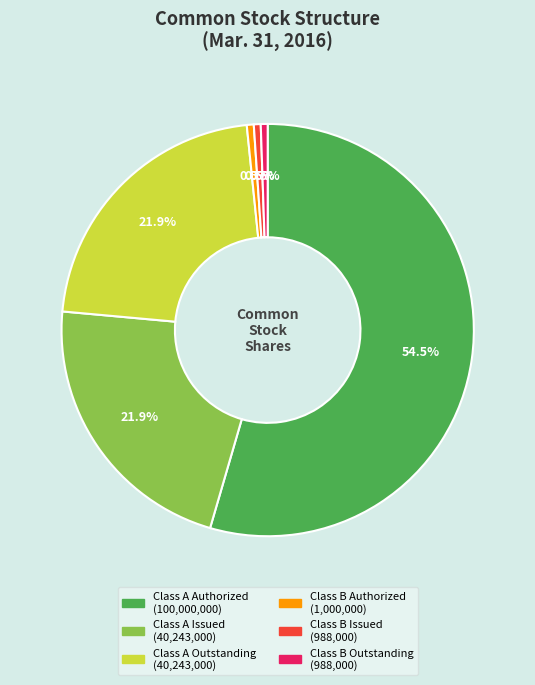

How many segments does this pie chart have?

6